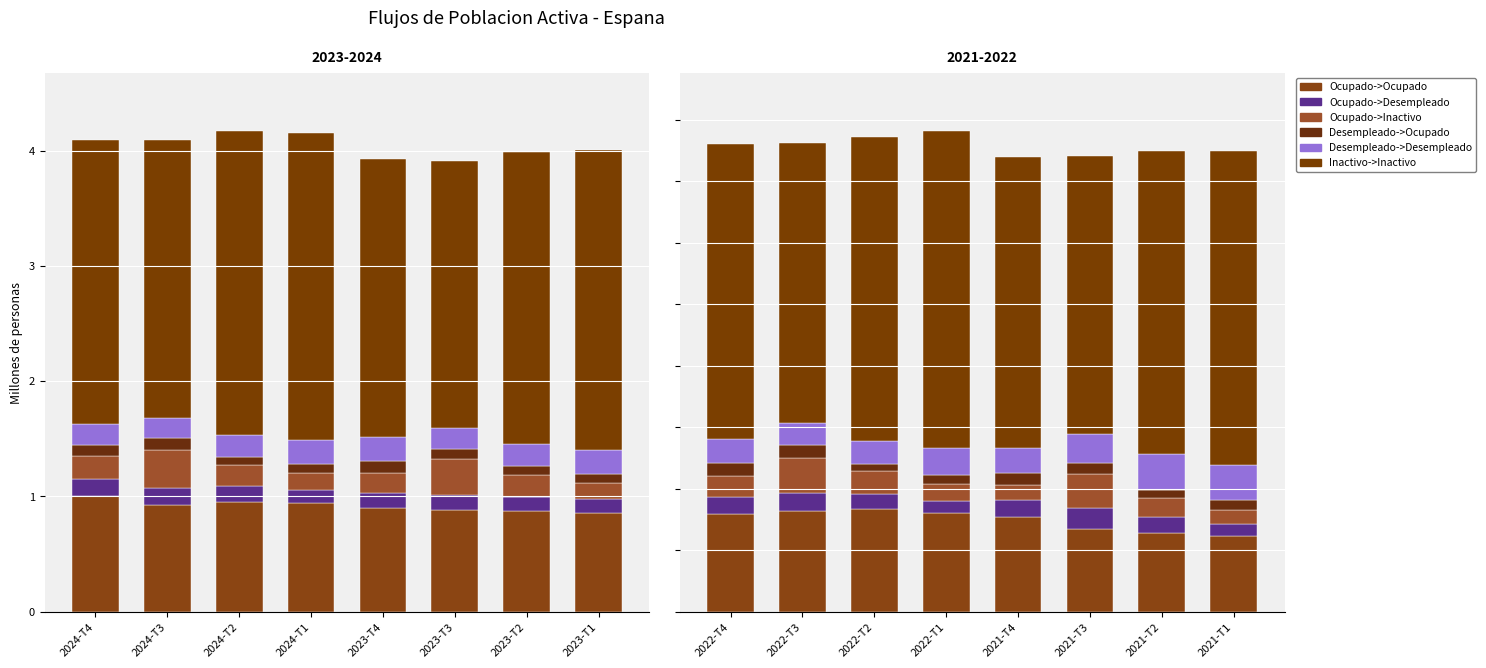

What is the difference between the maximum and minimum values in the Desempleado->Desempleado series?

0.1